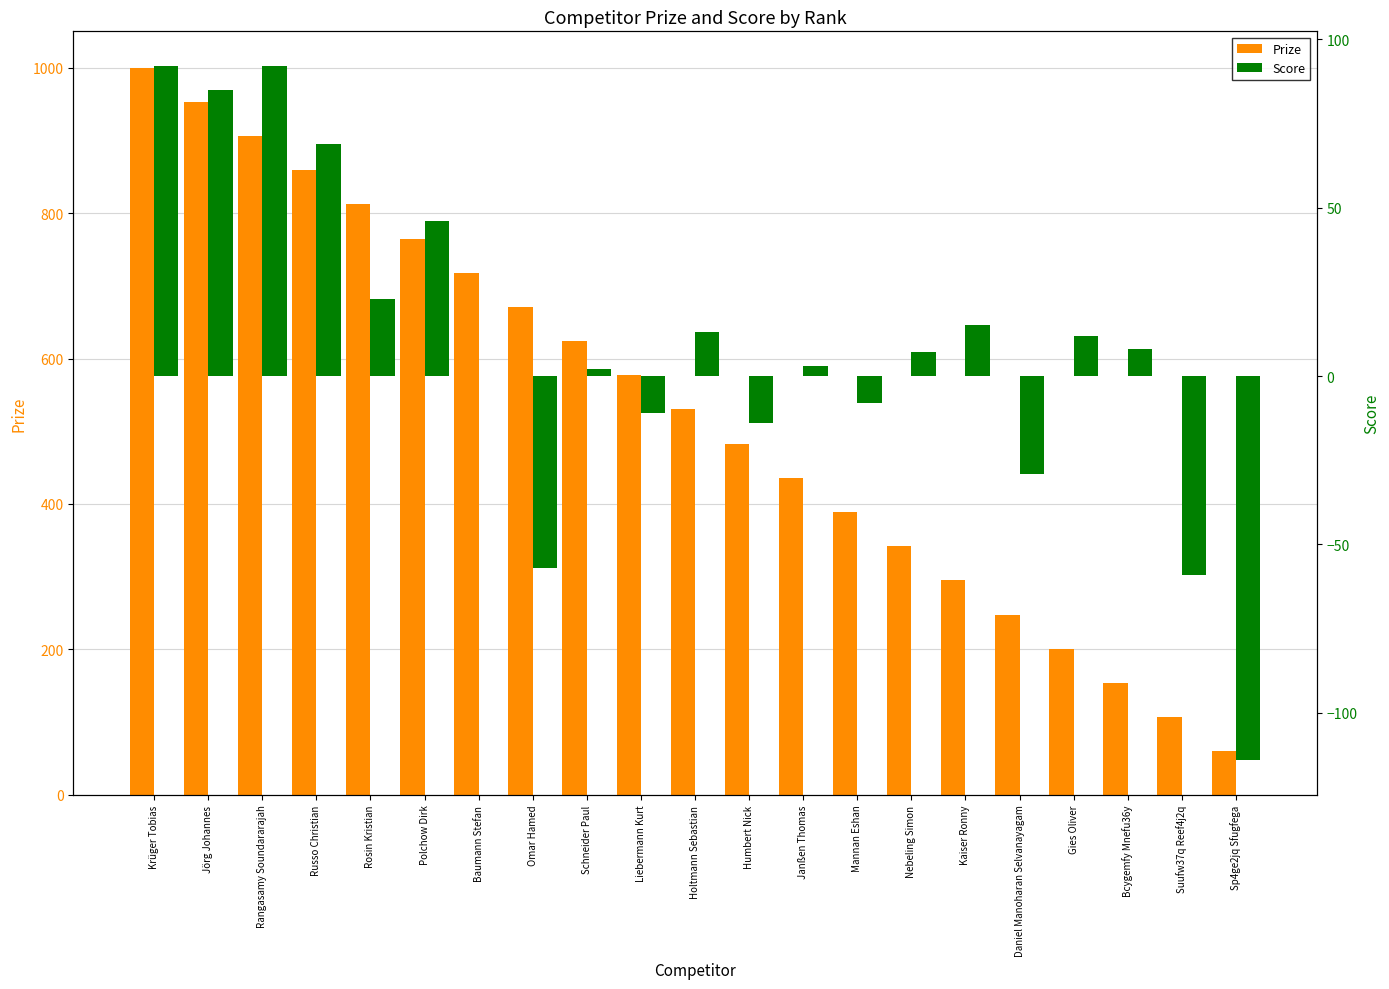

What position from the right is Daniel Manoharan Selvanayagam?

5